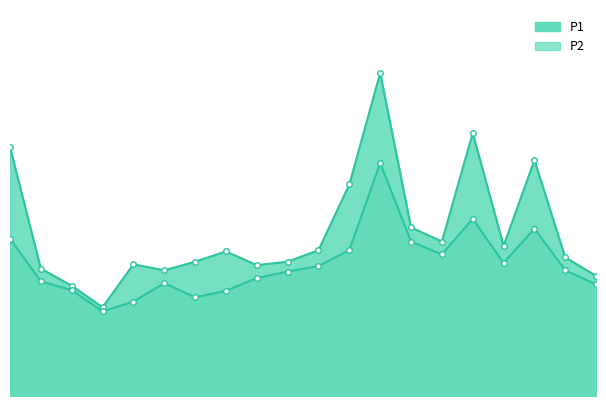

Which series has the largest range (max minus min)?

P1